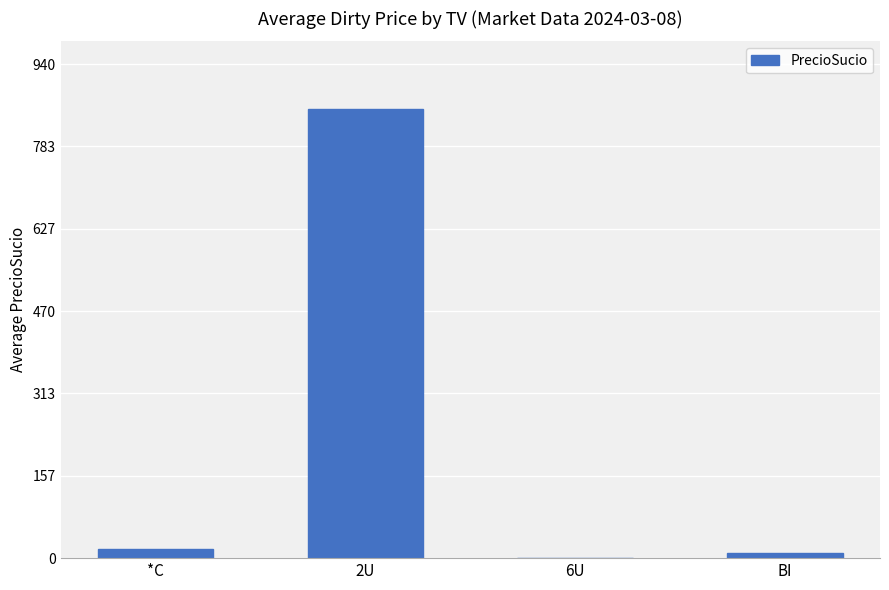

Does the chart contain stacked bars?

No